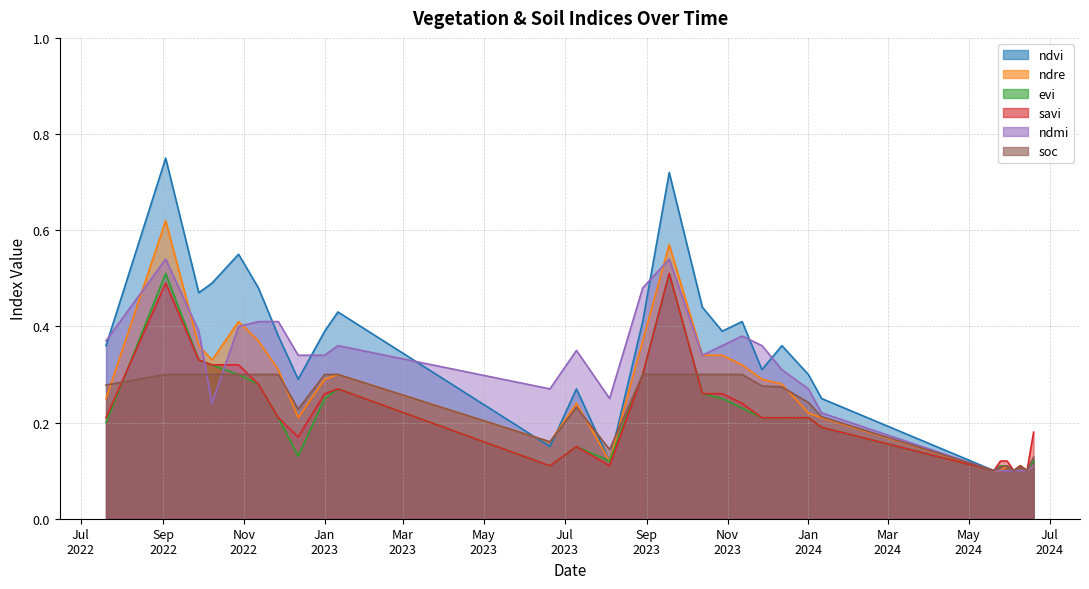

Count the number of data series in this chart.

6